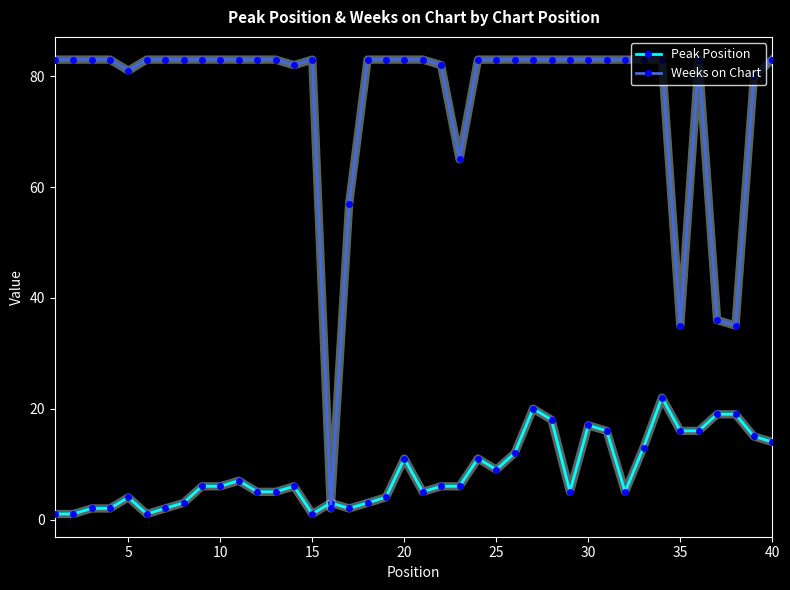

True or false: Weeks on Chart has more than 1 interior local peaks.

True